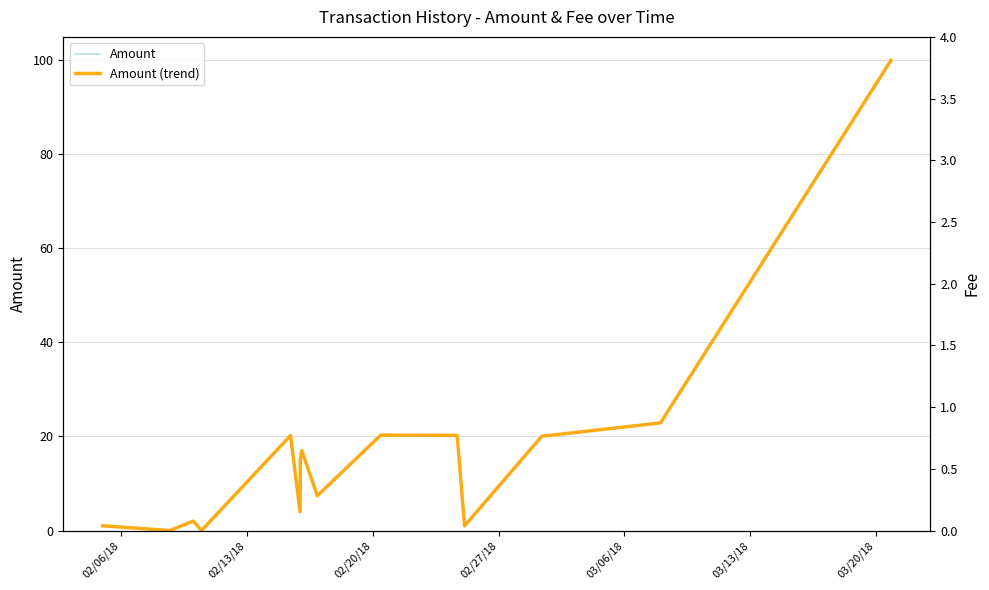

What is the maximum value for Amount?

100.0